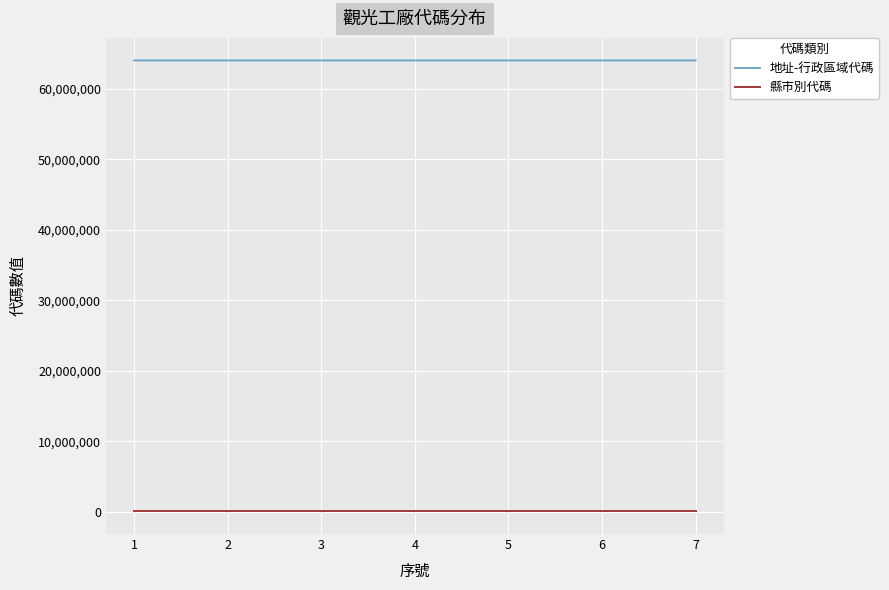

Is the value of 縣市別代碼 at 6 greater than the value of 地址-行政區域代碼 at 7?

No